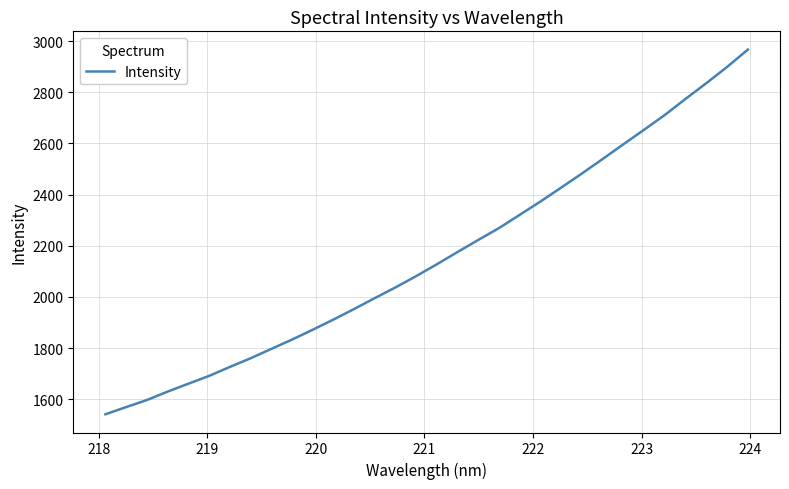

What is the maximum value shown in the chart?

2966.6